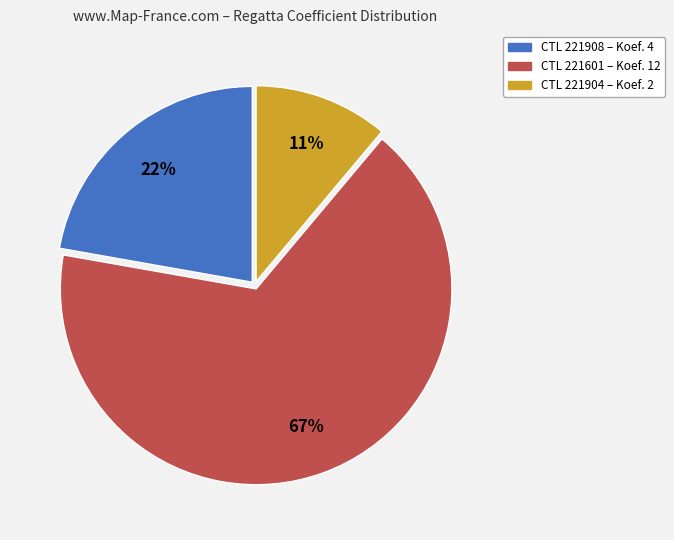

To the nearest percent, what is the difference between the largest and smallest slice percentages?

56%